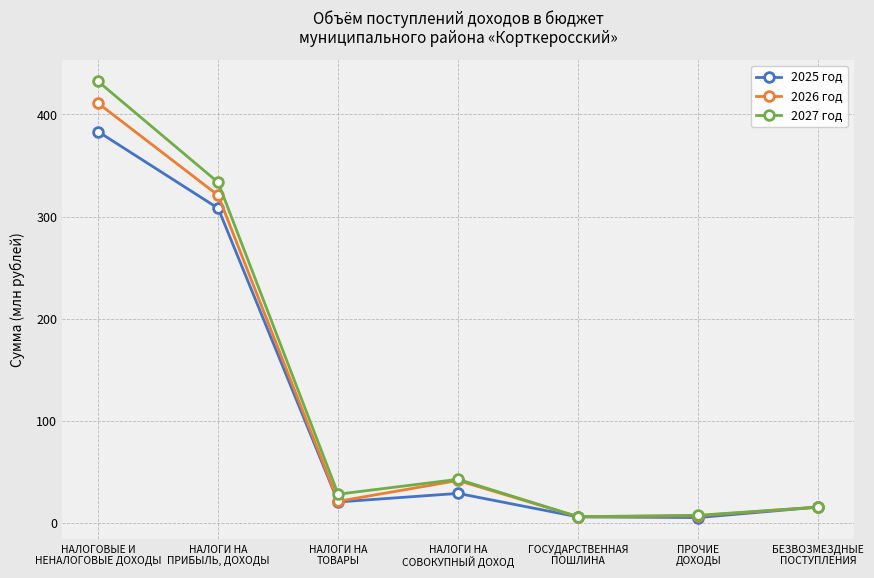

In 2026 год, how many points are lower than both neighbors (excluding endpoints)?

2